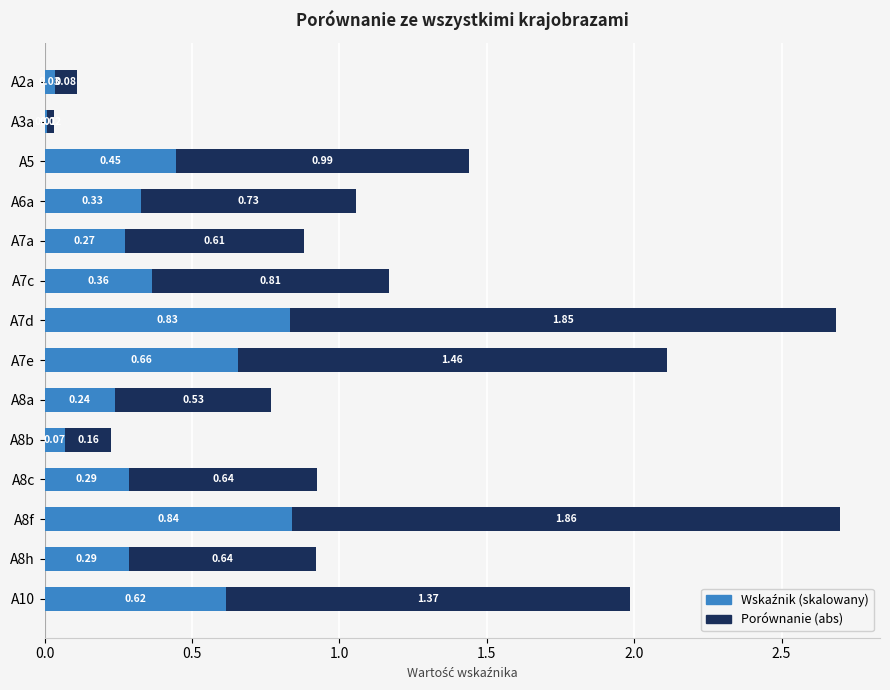

Rank the series by their average value, from highest to lowest.

Porównanie (abs), Wskaźnik (skalowany)